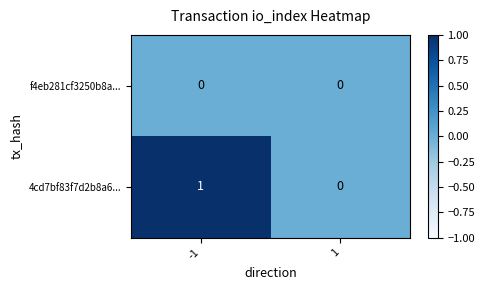

Which series has the widest spread of values?

4cd7bf83f7d2b8a6...